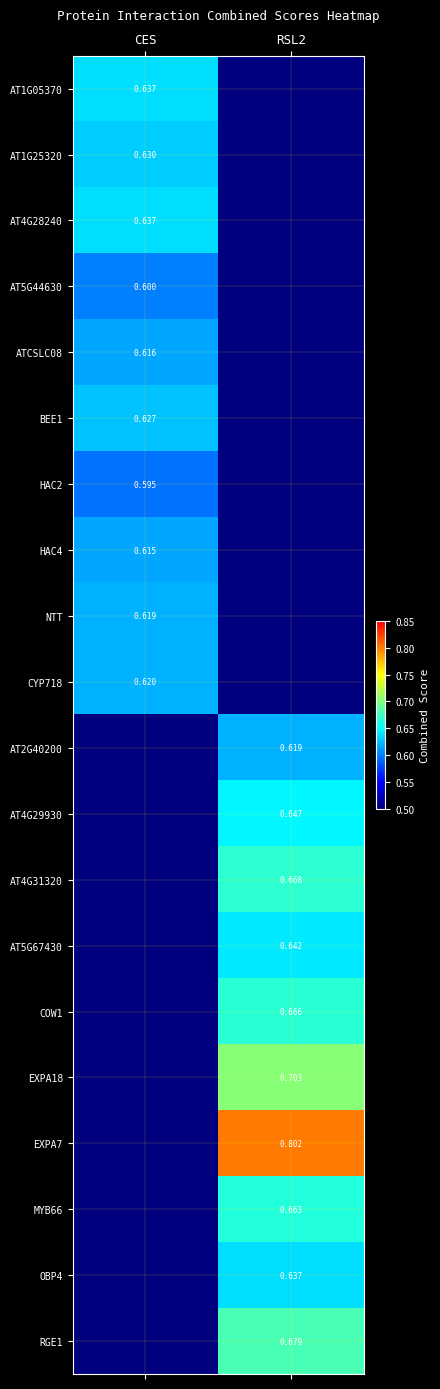

What is the sum of the EXPA7 values at RSL2 and CES?

0.8